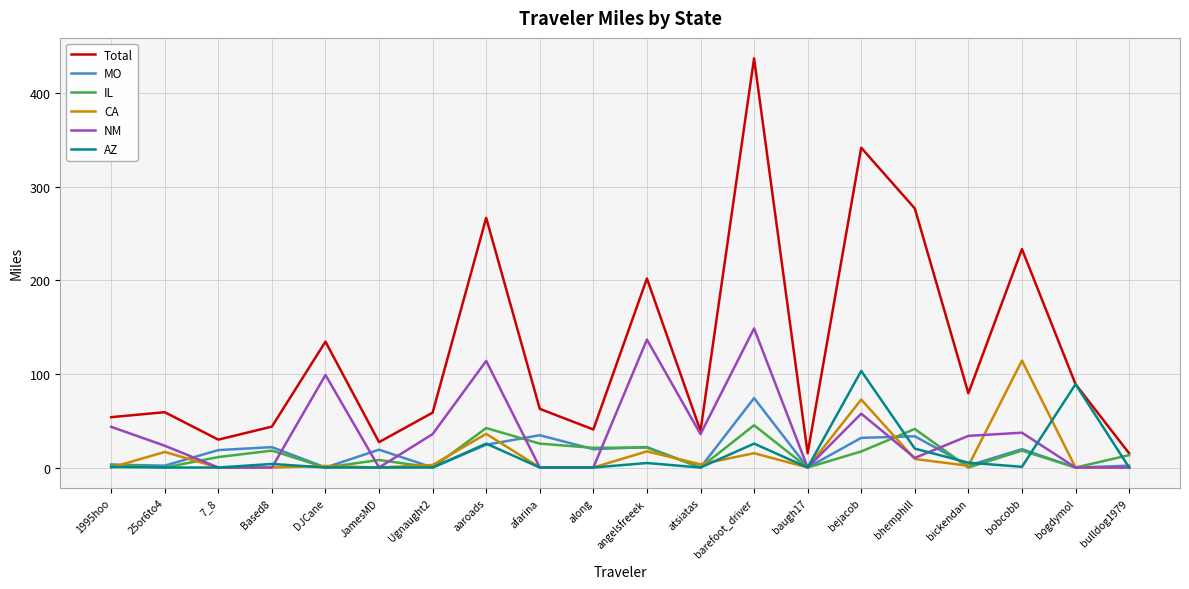

Which series has the widest spread of values?

Total